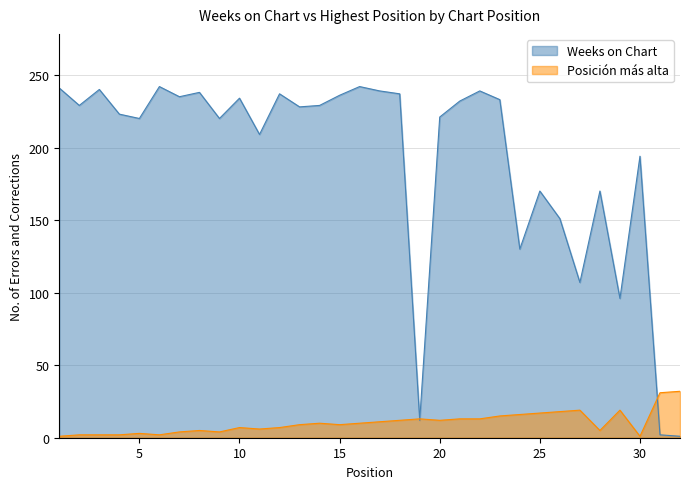

What is the sum of all Posición más alta values?

330